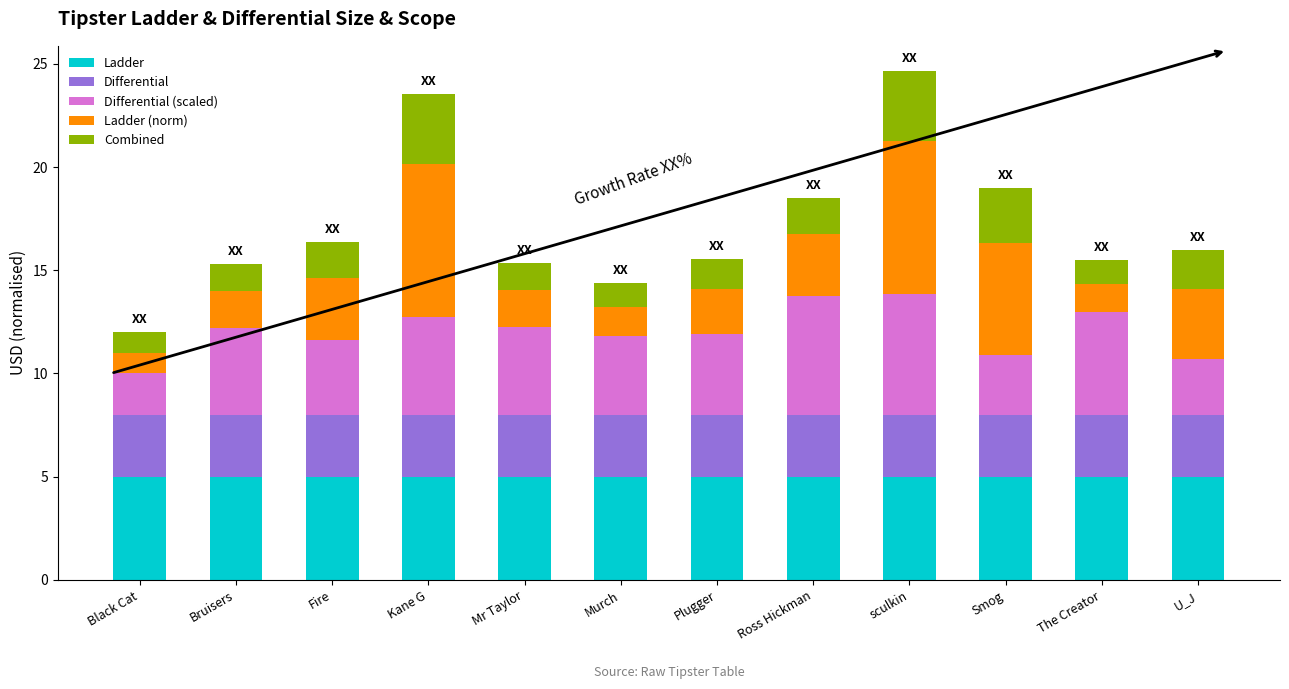

Are the bars horizontal?

No